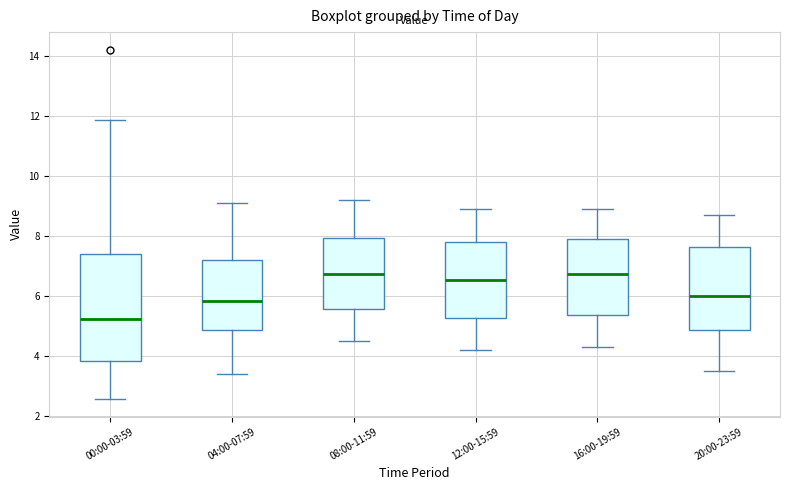

Where does the lower whisker of the box for 00:00-03:59 end on the y-axis? The values are not printed on the chart, so give them approximately, as read against the axis.

2.6